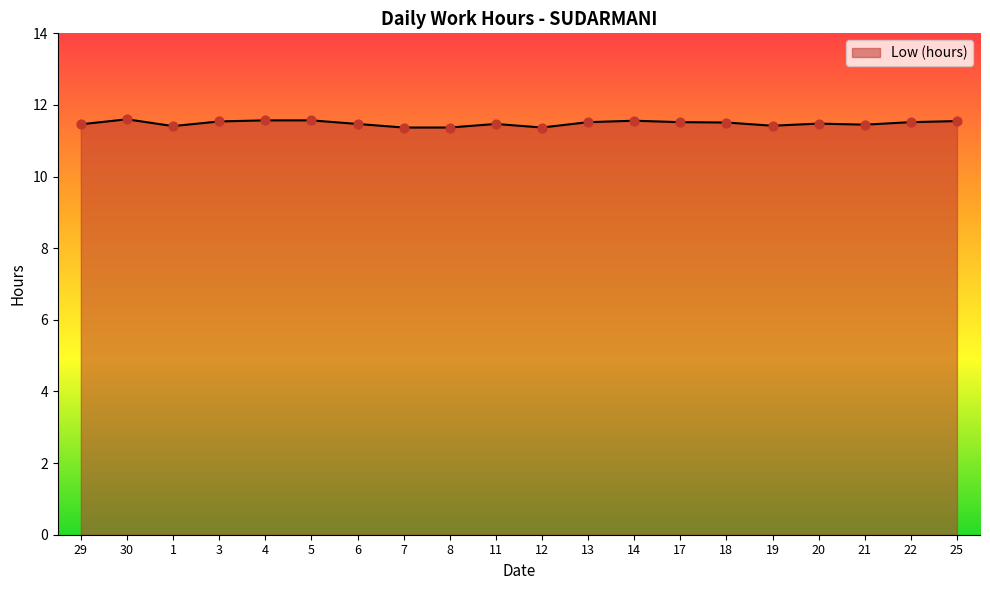

Approximately how many times larger is the value at 8 compared to 22?

1.0